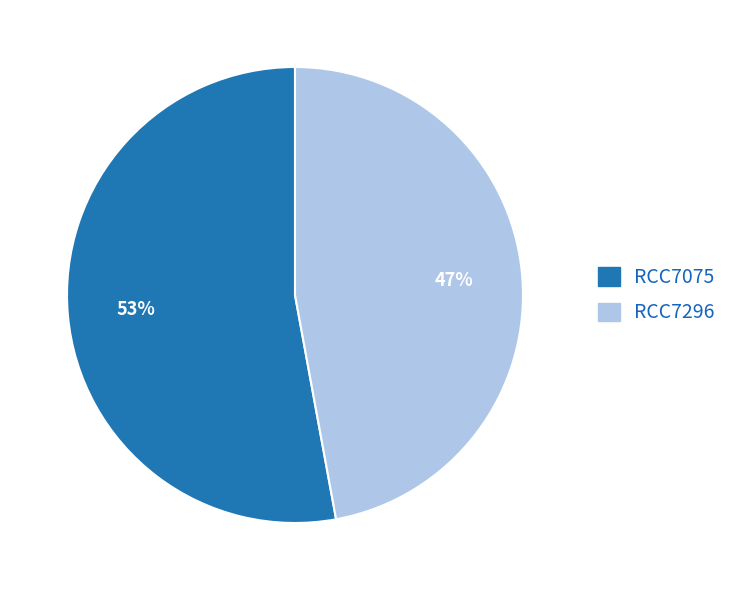

Do RCC7075 and RCC7296 together represent more than half of the pie?

Yes